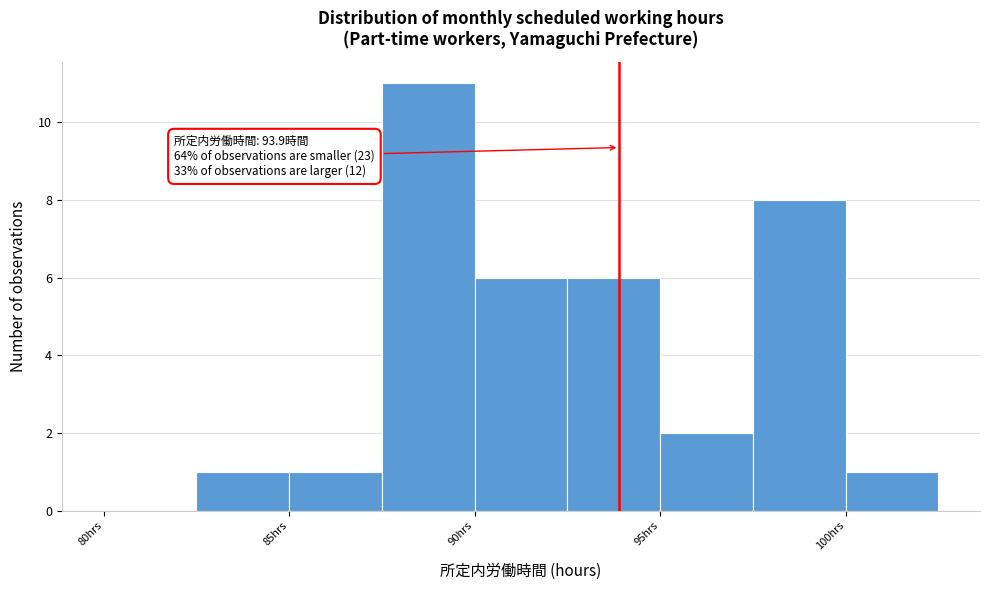

Over which range of the x-axis is the bar tallest?

87.5 to 90.0